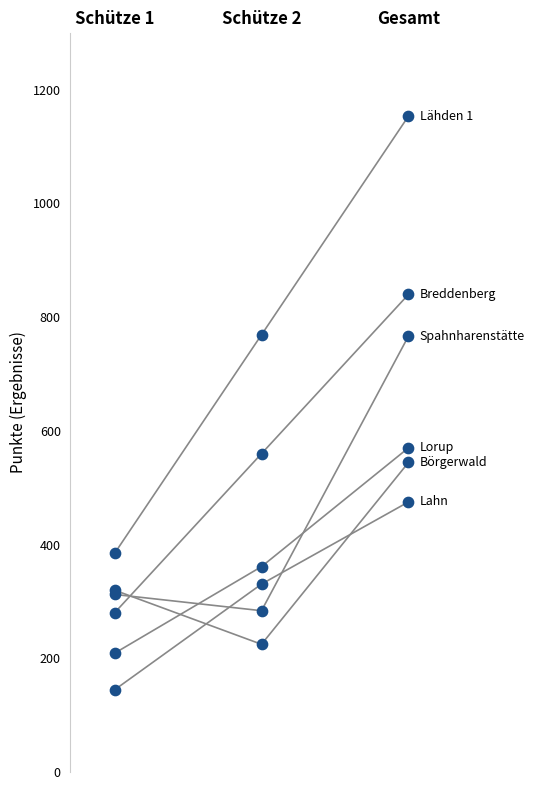

At which category is the sum across all series the highest?

Gesamt